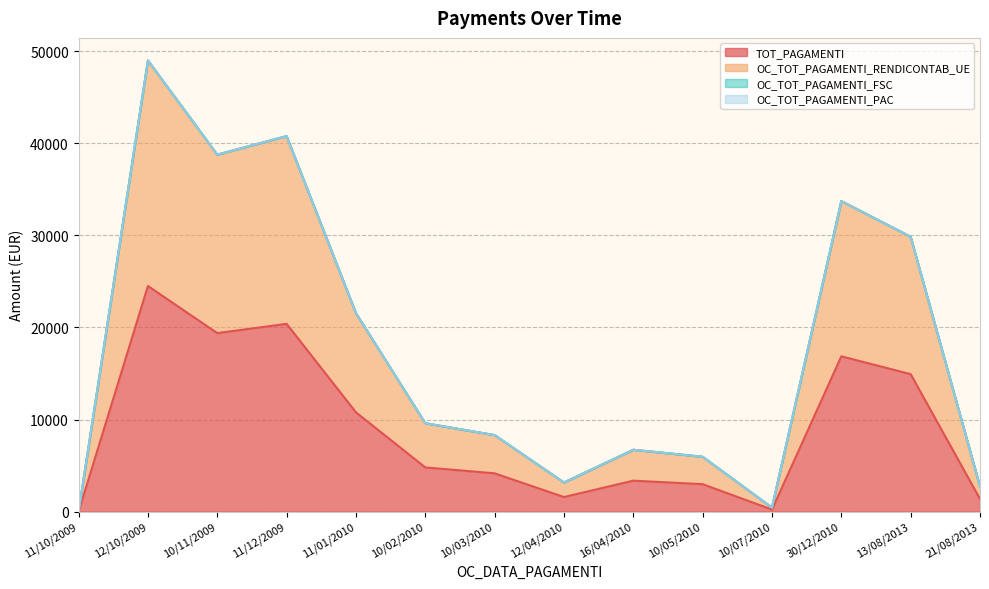

What is the label of the 12th point from the right?

10/11/2009